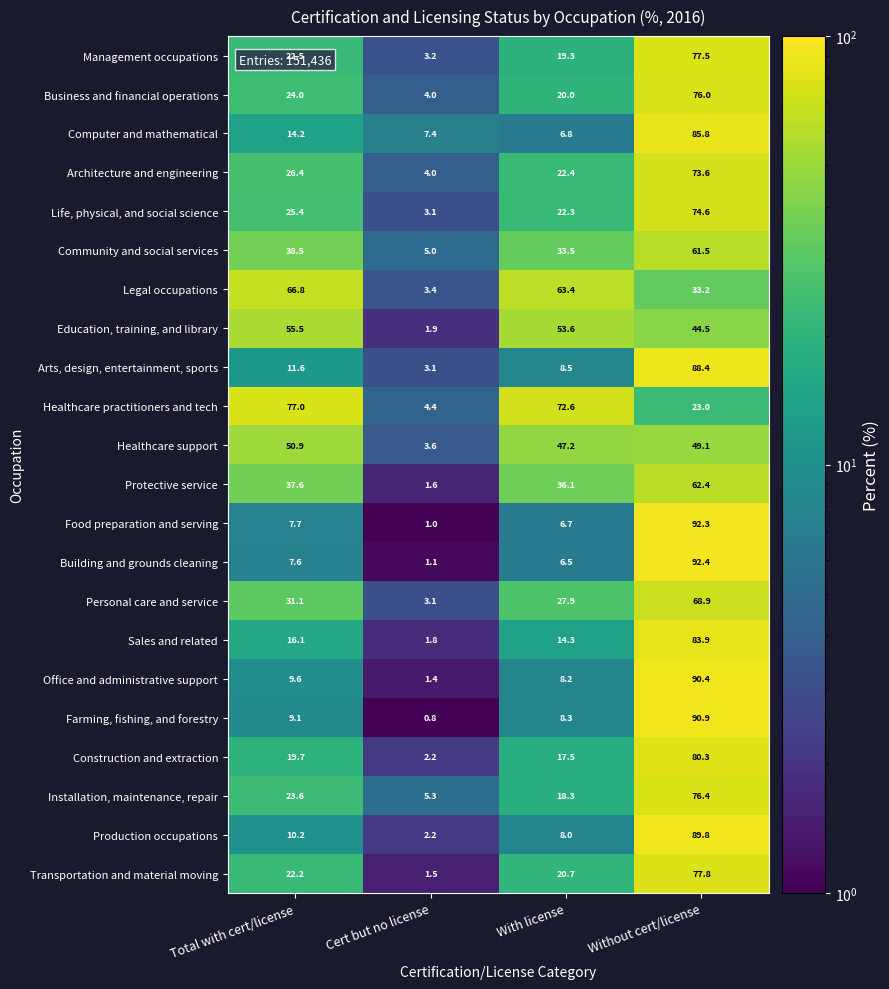

True or false: Farming, fishing, and forestry has a value of 8.3 at With license.

True